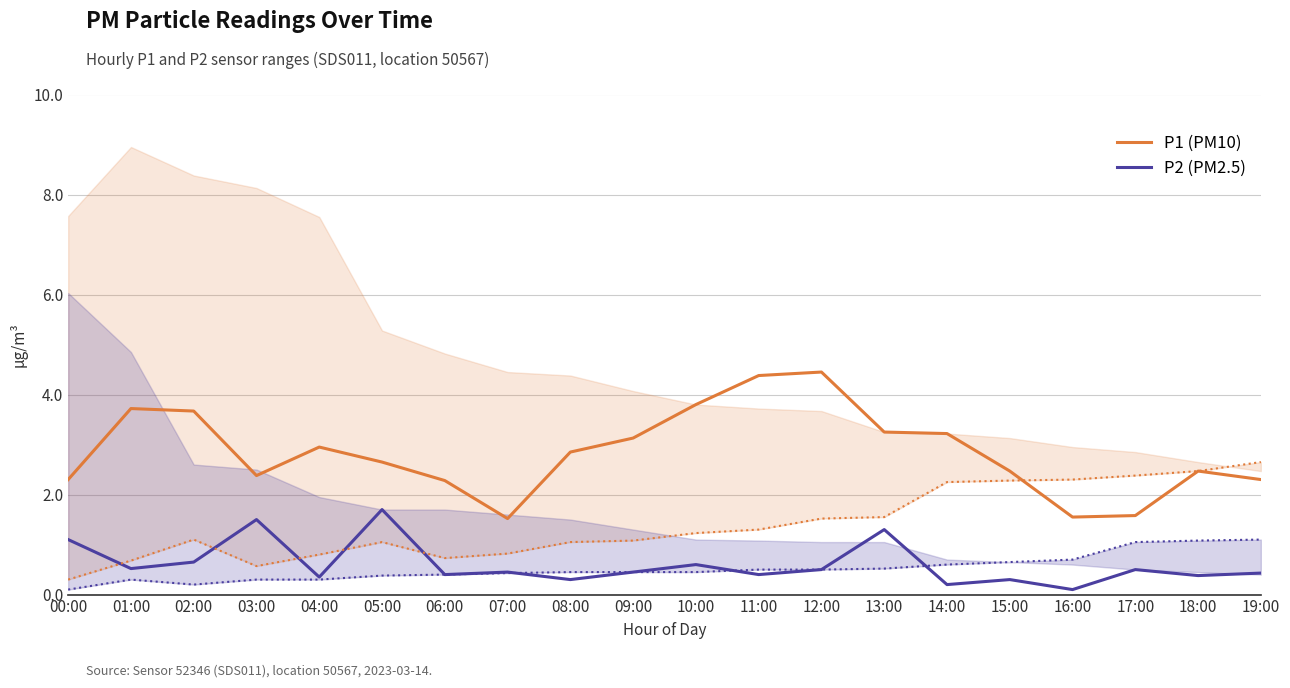

In P1 (PM10), how many points are higher than both neighbors (excluding endpoints)?

4